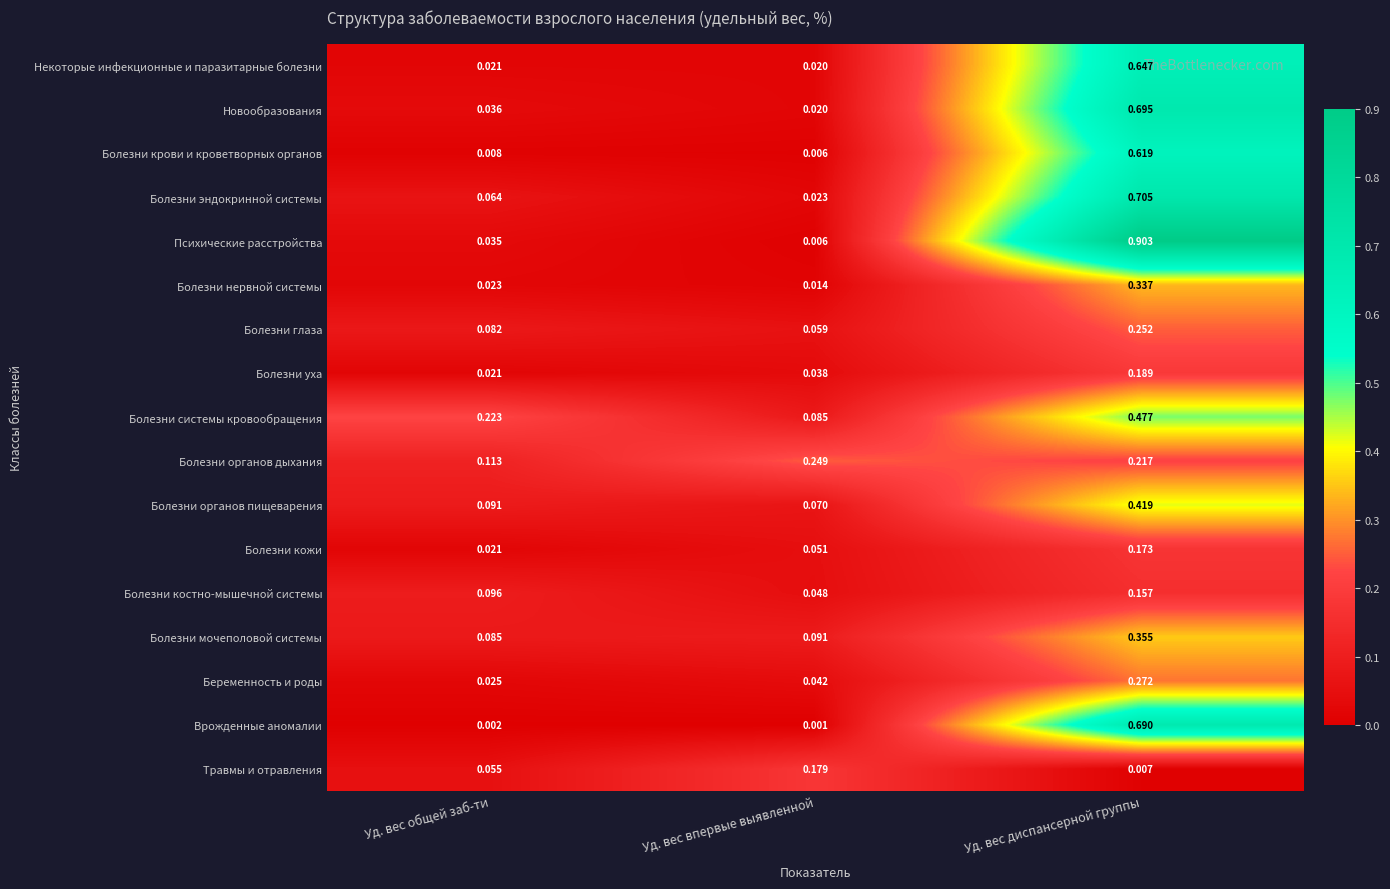

Rank the series by their maximum value, from highest to lowest.

Психические расстройства, Болезни эндокринной системы, Новообразования, Врожденные аномалии, Некоторые инфекционные и паразитарные болезни, Болезни крови и кроветворных органов, Болезни системы кровообращения, Болезни органов пищеварения, Болезни мочеполовой системы, Болезни нервной системы, Беременность и роды, Болезни глаза, Болезни органов дыхания, Болезни уха, Травмы и отравления, Болезни кожи, Болезни костно-мышечной системы